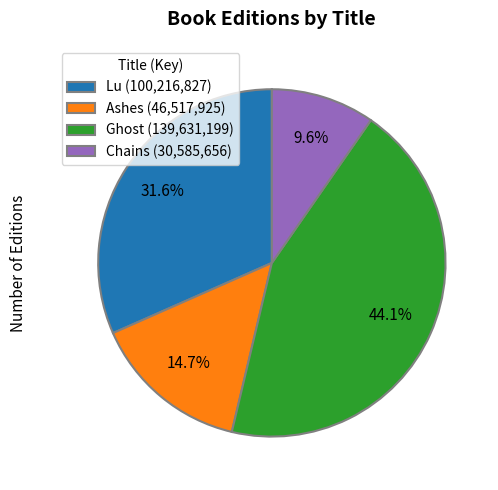

To the nearest percent, what percentage of the pie is Ghost?

44%